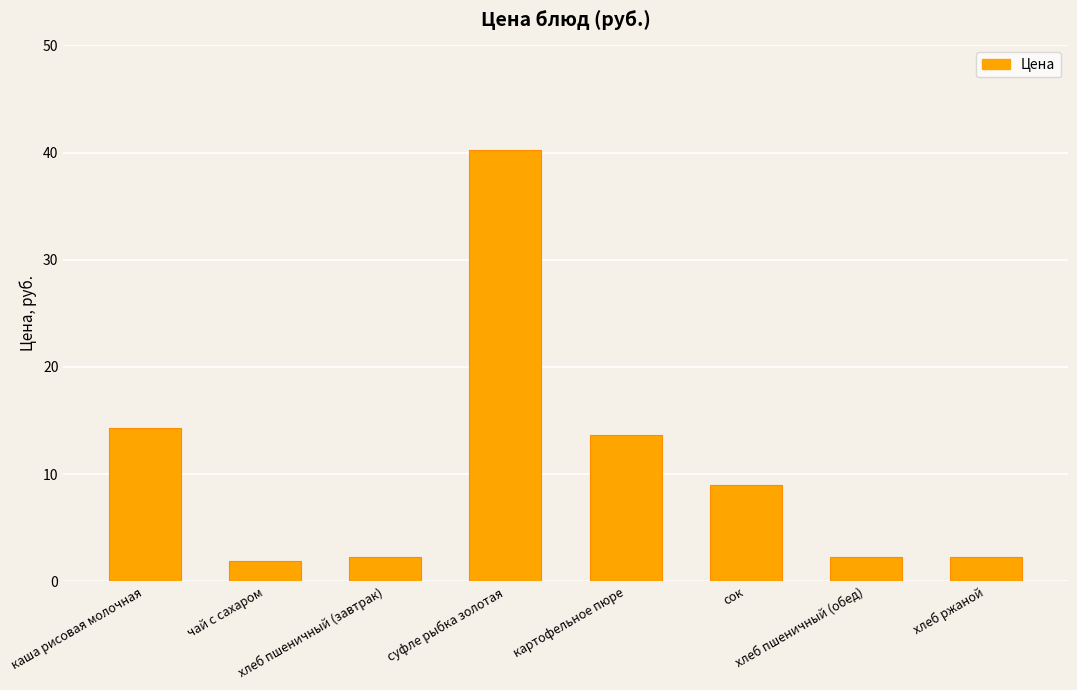

What is the value of the 4th bar from the left?

40.2